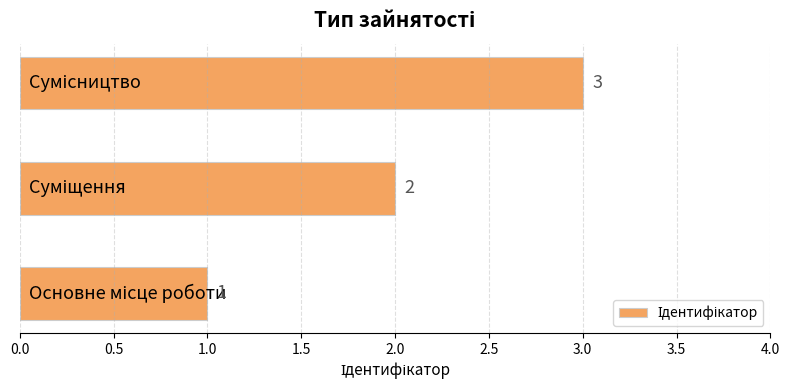

Count the values in the range 1 to 3.

3